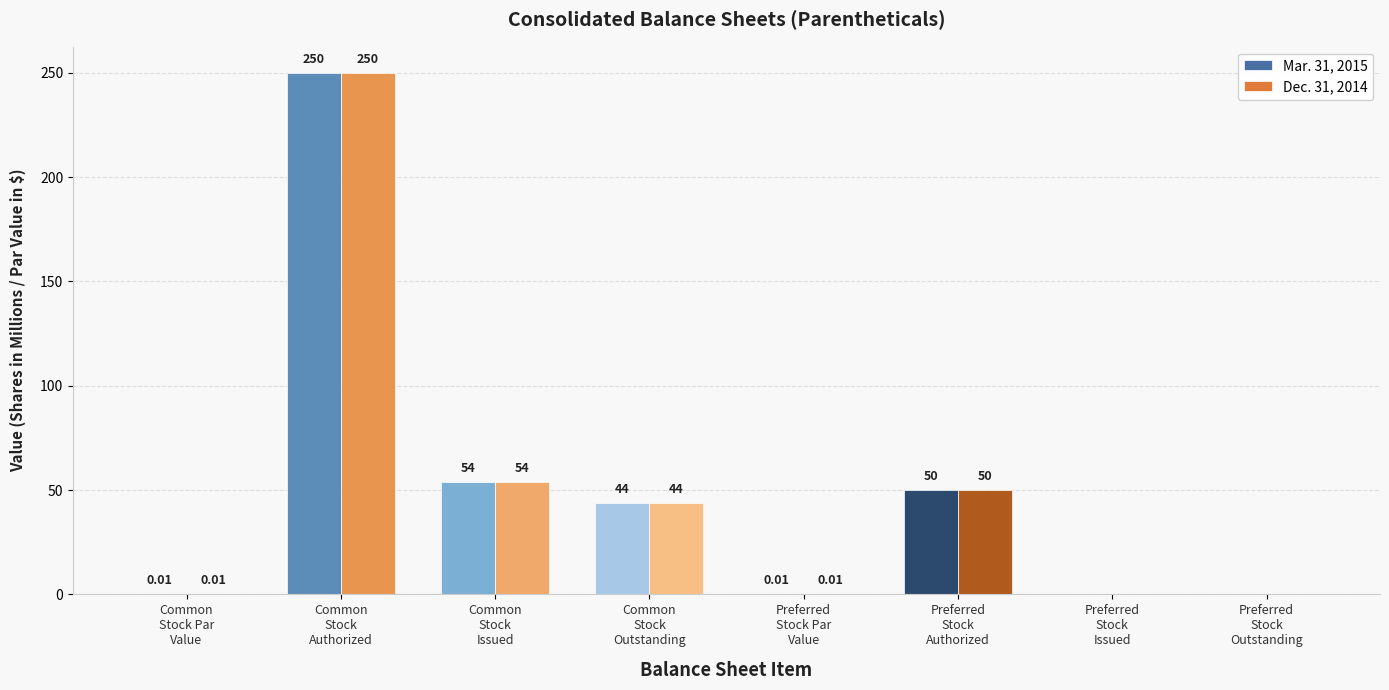

What is the sum of all Dec. 31, 2014 values?

398.0